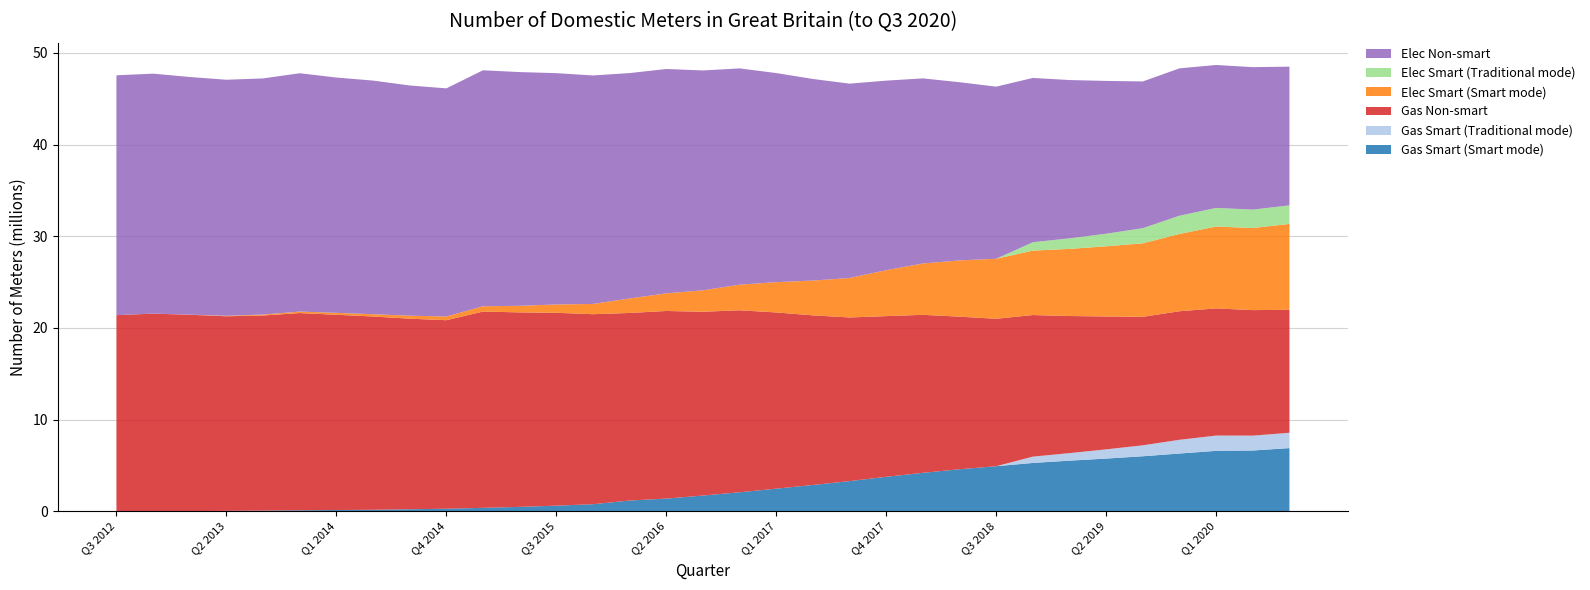

Reading left to right, extract all data points from this chart.

Gas Smart (Smart mode): Q3 2012=124	Q4 2012=1461	Q1 2013=11991	Q2 2013=39337	Q3 2013=72113	Q4 2013=101728	Q1 2014=132972	Q2 2014=156190	Q3 2014=215069	Q4 2014=270589	Q1 2015=367857	Q2 2015=473819	Q3 2015=607412	Q4 2015=763341	Q1 2016=1164957	Q2 2016=1379036	Q3 2016=1708885	Q4 2016=2069121	Q1 2017=2459603	Q2 2017=2863132	Q3 2017=3284119	Q4 2017=3753303	Q1 2018=4189869	Q2 2018=4578464	Q3 2018=4910018	Q4 2018=5266181	Q1 2019=5515114	Q2 2019=5742799	Q3 2019=5995365	Q4 2019=6294285	Q1 2020=6585917	Q2 2020=6623632	Q3 2020=6885507
Gas Smart (Traditional mode): Q3 2012=0	Q4 2012=0	Q1 2013=0	Q2 2013=0	Q3 2013=0	Q4 2013=0	Q1 2014=0	Q2 2014=0	Q3 2014=0	Q4 2014=0	Q1 2015=0	Q2 2015=0	Q3 2015=0	Q4 2015=0	Q1 2016=0	Q2 2016=0	Q3 2016=0	Q4 2016=0	Q1 2017=0	Q2 2017=0	Q3 2017=0	Q4 2017=0	Q1 2018=0	Q2 2018=0	Q3 2018=0	Q4 2018=687942	Q1 2019=822164	Q2 2019=1004675	Q3 2019=1194248	Q4 2019=1495786	Q1 2020=1667483	Q2 2020=1622086	Q3 2020=1674516
Gas Non-smart: Q3 2012=21387053	Q4 2012=21550984	Q1 2013=21416951	Q2 2013=21224171	Q3 2013=21275065	Q4 2013=21513727	Q1 2014=21294944	Q2 2014=21085263	Q3 2014=20786028	Q4 2014=20564248	Q1 2015=21412608	Q2 2015=21215177	Q3 2015=21037144	Q4 2015=20726526	Q1 2016=20462581	Q2 2016=20462897	Q3 2016=20049140	Q4 2016=19847570	Q1 2017=19222403	Q2 2017=18500128	Q3 2017=17851025	Q4 2017=17529114	Q1 2018=17234249	Q2 2018=16642965	Q3 2018=16082377	Q4 2018=15445560	Q1 2019=14953399	Q2 2019=14496277	Q3 2019=14015676	Q4 2019=14023880	Q1 2020=13867910	Q2 2020=13691730	Q3 2020=13411355
Elec Smart (Smart mode): Q3 2012=132	Q4 2012=1739	Q1 2013=12049	Q2 2013=50038	Q3 2013=104704	Q4 2013=163427	Q1 2014=211730	Q2 2014=246447	Q3 2014=328789	Q4 2014=400645	Q1 2015=575602	Q2 2015=719368	Q3 2015=908610	Q4 2015=1118564	Q1 2016=1583193	Q2 2016=1923566	Q3 2016=2339537	Q4 2016=2794169	Q1 2017=3303814	Q2 2017=3799349	Q3 2017=4306175	Q4 2017=5009188	Q1 2018=5599628	Q2 2018=6137997	Q3 2018=6547243	Q4 2018=7027058	Q1 2019=7325328	Q2 2019=7654779	Q3 2019=8017974	Q4 2019=8431865	Q1 2020=8932589	Q2 2020=8953977	Q3 2020=9367496
Elec Smart (Traditional mode): Q3 2012=0	Q4 2012=0	Q1 2013=0	Q2 2013=0	Q3 2013=0	Q4 2013=0	Q1 2014=0	Q2 2014=0	Q3 2014=0	Q4 2014=0	Q1 2015=0	Q2 2015=0	Q3 2015=0	Q4 2015=0	Q1 2016=0	Q2 2016=0	Q3 2016=0	Q4 2016=0	Q1 2017=0	Q2 2017=0	Q3 2017=0	Q4 2017=0	Q1 2018=0	Q2 2018=0	Q3 2018=0	Q4 2018=913408	Q1 2019=1150502	Q2 2019=1370965	Q3 2019=1653253	Q4 2019=1989202	Q1 2020=2028510	Q2 2020=2009973	Q3 2020=2022874
Elec Non-smart: Q3 2012=26163247	Q4 2012=26174965	Q1 2013=25923120	Q2 2013=25751659	Q3 2013=25757248	Q4 2013=25994868	Q1 2014=25667602	Q2 2014=25485350	Q3 2014=25110093	Q4 2014=24890373	Q1 2015=25741447	Q2 2015=25492318	Q3 2015=25230570	Q4 2015=24923979	Q1 2016=24581589	Q2 2016=24472243	Q3 2016=23980487	Q4 2016=23591156	Q1 2017=22807443	Q2 2017=21985359	Q3 2017=21197581	Q4 2017=20676394	Q1 2018=20188355	Q2 2018=19434593	Q3 2018=18771766	Q4 2018=17922870	Q1 2019=17265694	Q2 2019=16667334	Q3 2019=16002566	Q4 2019=16073174	Q1 2020=15593200	Q2 2020=15536534	Q3 2020=15132341